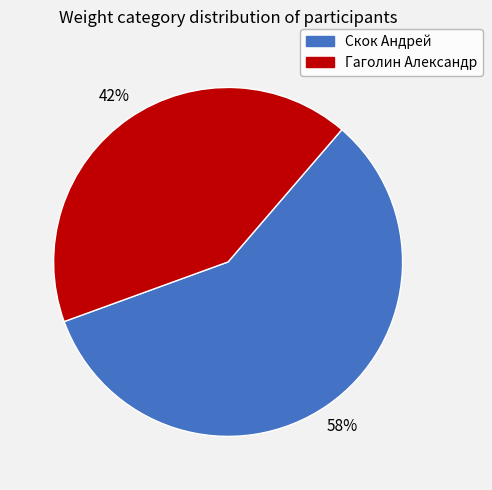

To the nearest percent, what is the combined percentage of Гаголин Александр and Скок Андрей?

100%